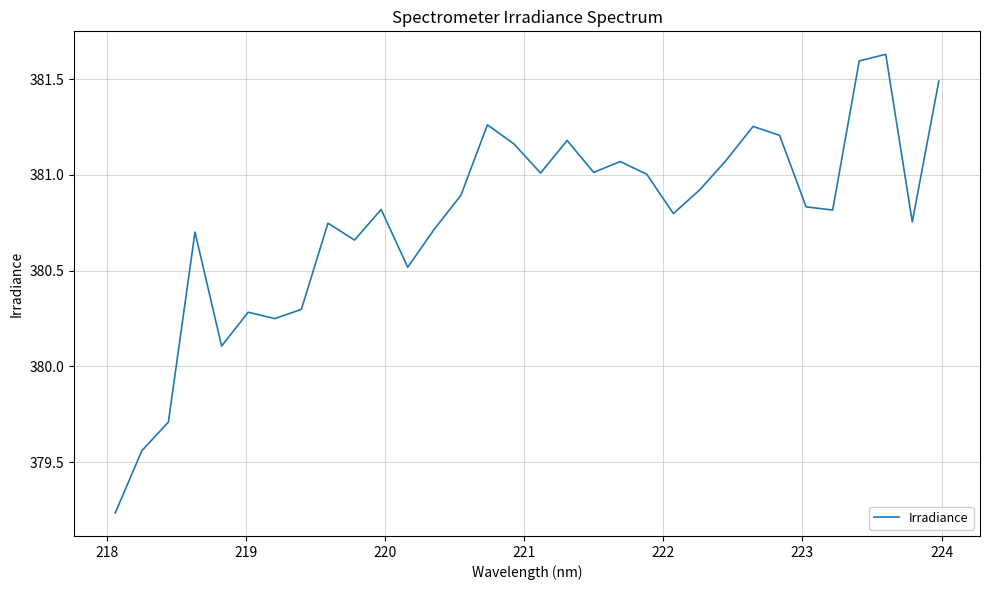

Is this an area chart (filled region under the line)?

No